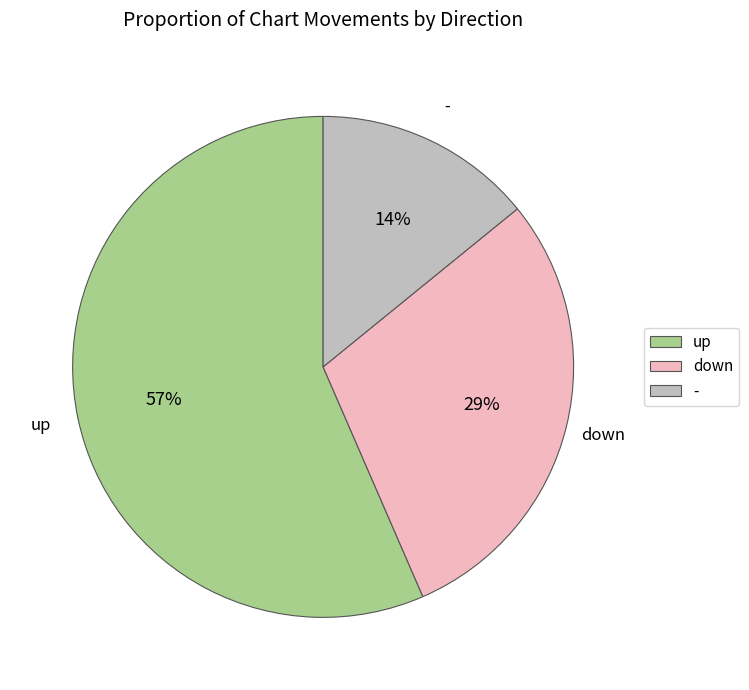

Which category has the biggest portion of the pie?

up